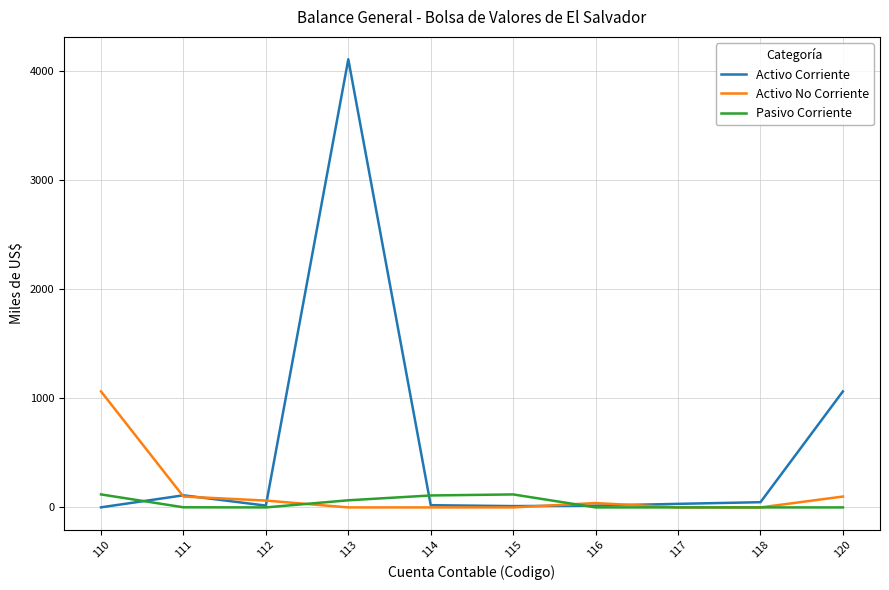

Rank the series by their maximum value, from lowest to highest.

Pasivo Corriente, Activo No Corriente, Activo Corriente